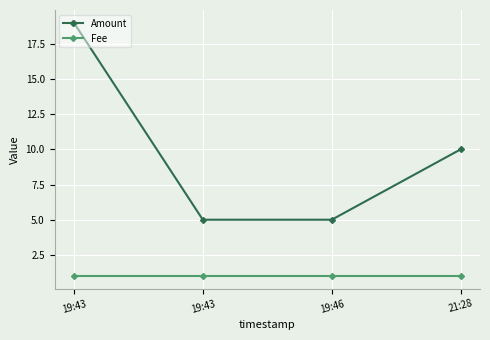

How many lines are shown in the chart?

2